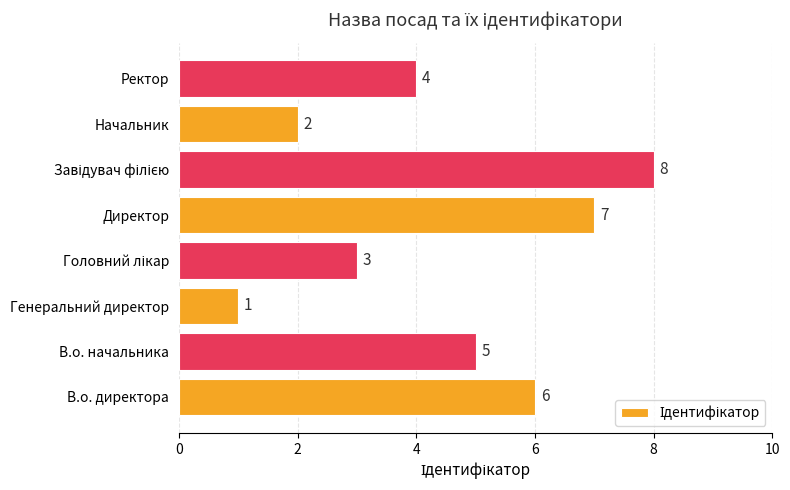

How many data points are less than 5?

4